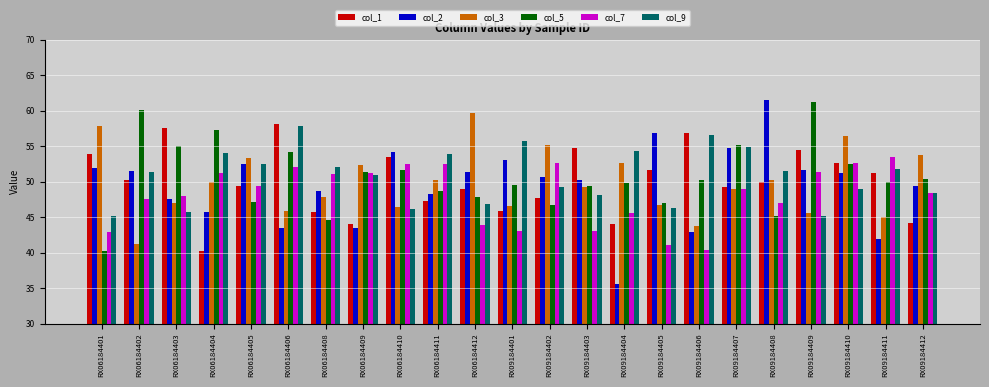

What are all the series names shown in the legend?

col_1, col_2, col_3, col_5, col_7, col_9